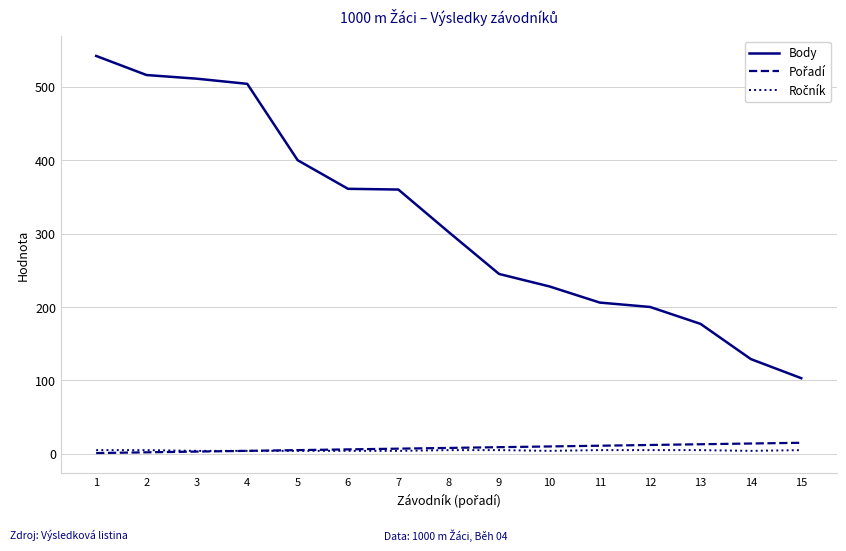

Which series has the largest total across all categories?

Body